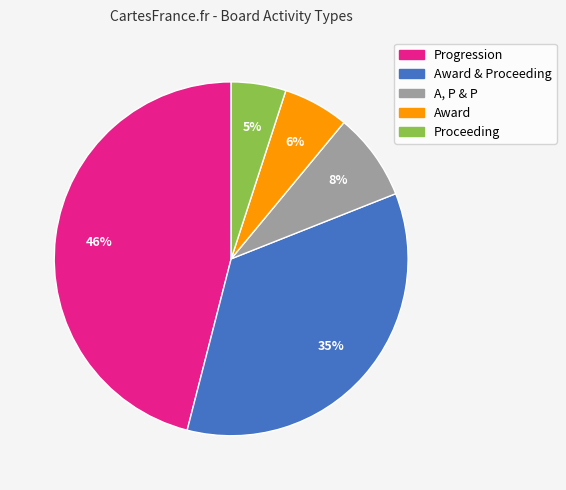

To the nearest percent, what is the average slice percentage?

20%